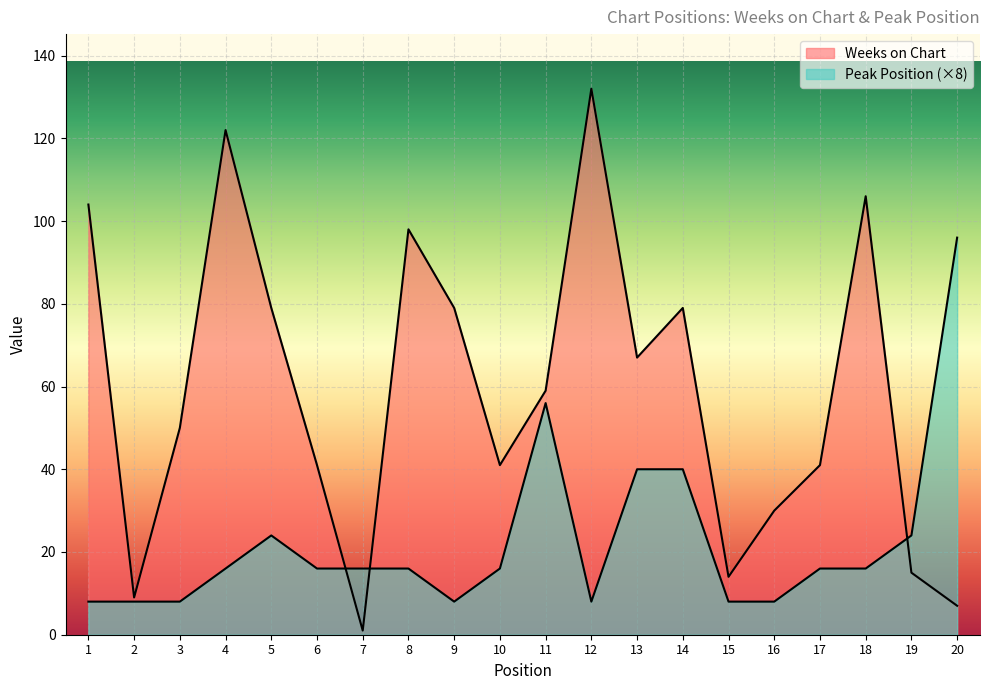

What value does the Peak Position series have at 14, to the nearest 10?

40